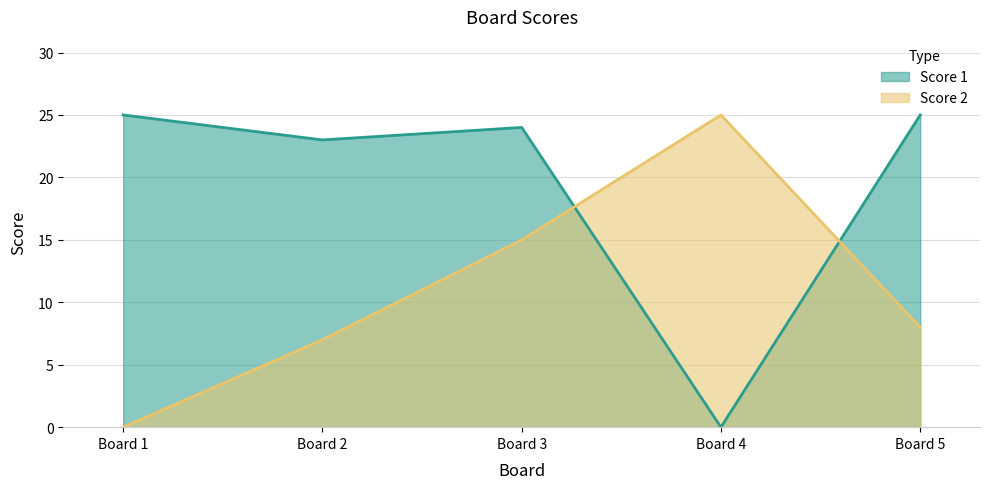

Rank the series at Board 2 from highest to lowest value.

Score 1, Score 2